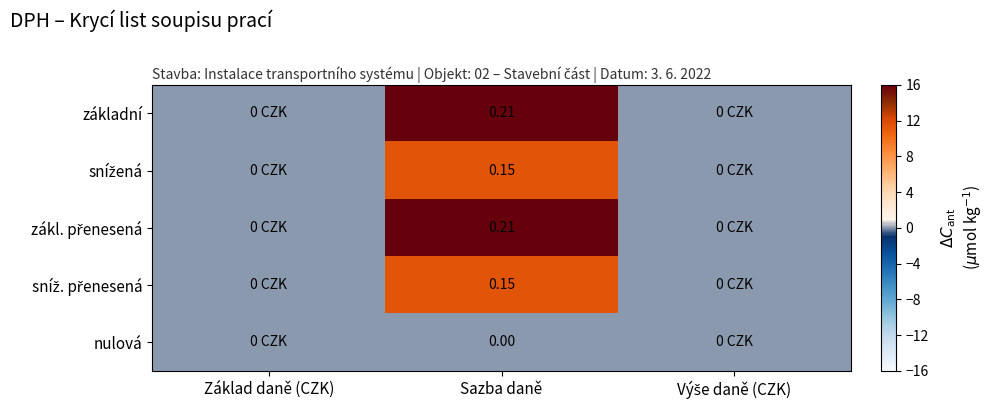

The základní series shows 25.5 at Sazba daně. True or false?

False